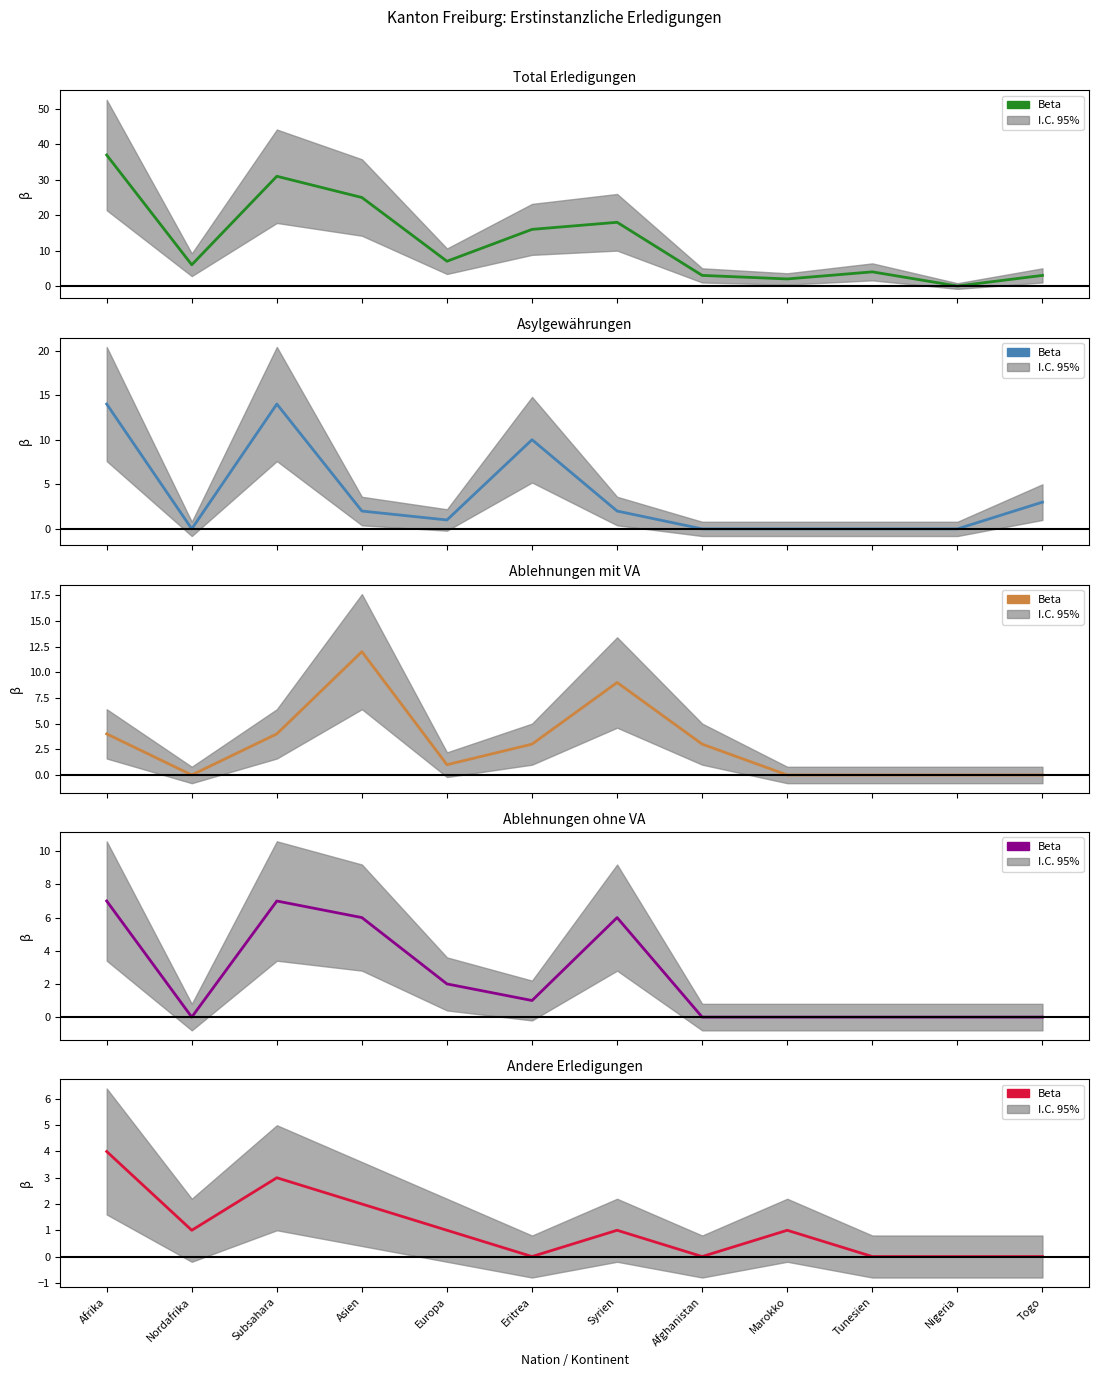

What is the average value?

1